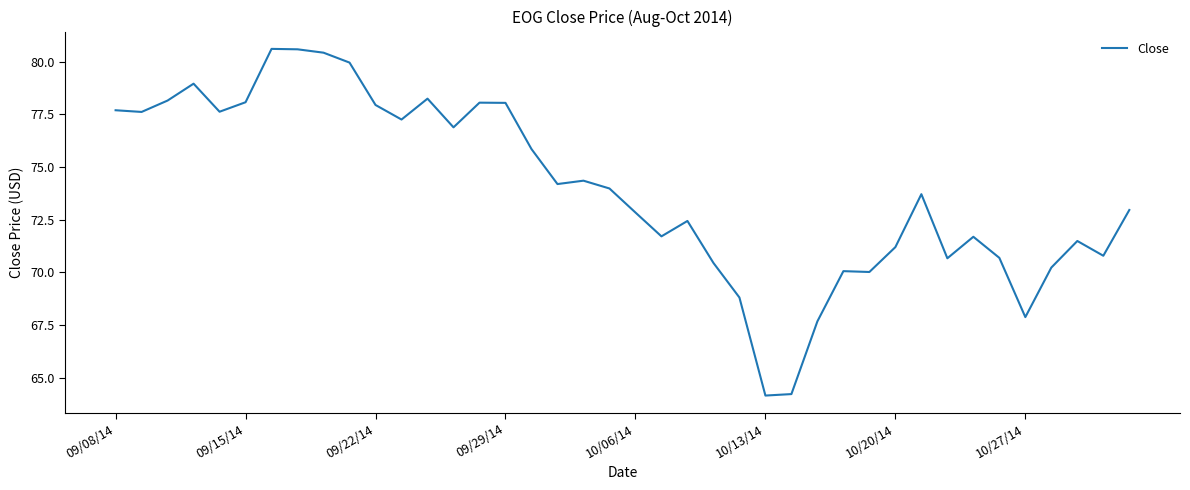

What is the difference between the maximum and minimum values?

16.4